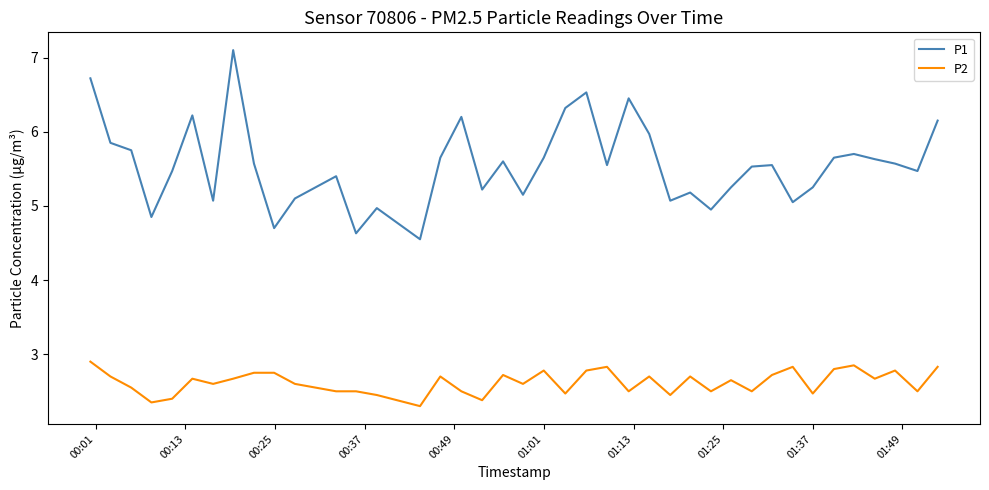

What is the greatest value displayed?

7.1